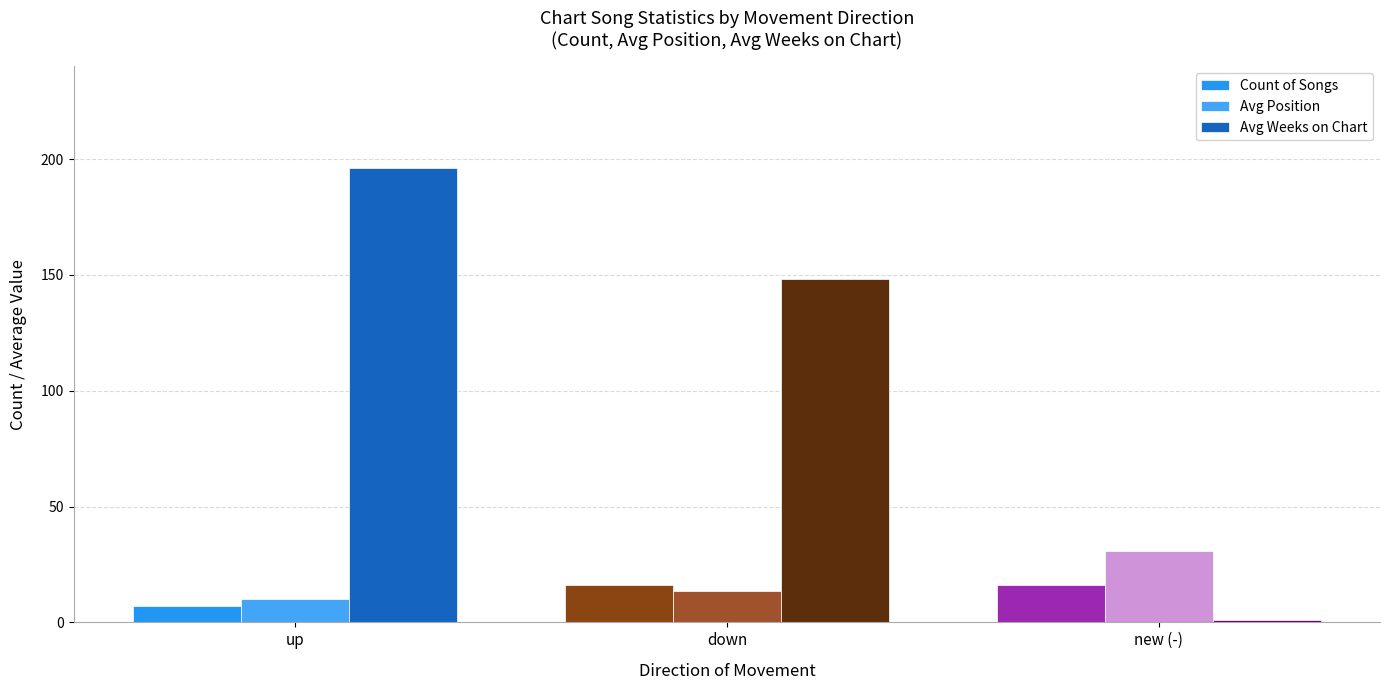

Reading left to right, what are all the values shown in this chart?

Count of Songs: up=7.0	down=16.0	new (-)=16.0
Avg Position: up=10.0	down=13.4	new (-)=31.0
Avg Weeks on Chart: up=196.1	down=148.1	new (-)=1.0